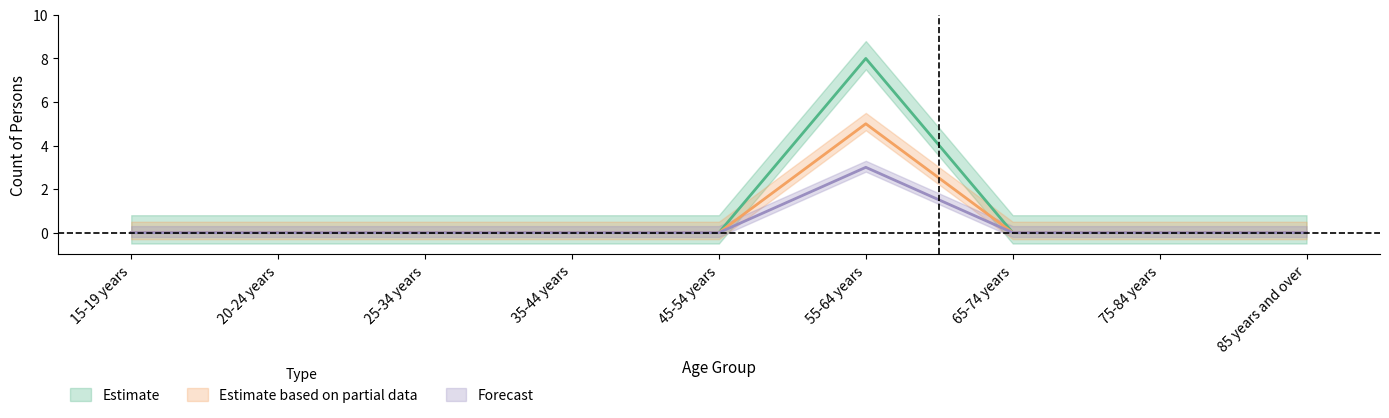

Reading left to right, extract all data points from this chart.

Estimate_males: 0	0	0	0	0	8	0	0	0
Estimate_females: 0	0	0	0	0	3	0	0	0
Estimate_persons: 0	0	0	0	0	5	0	0	0